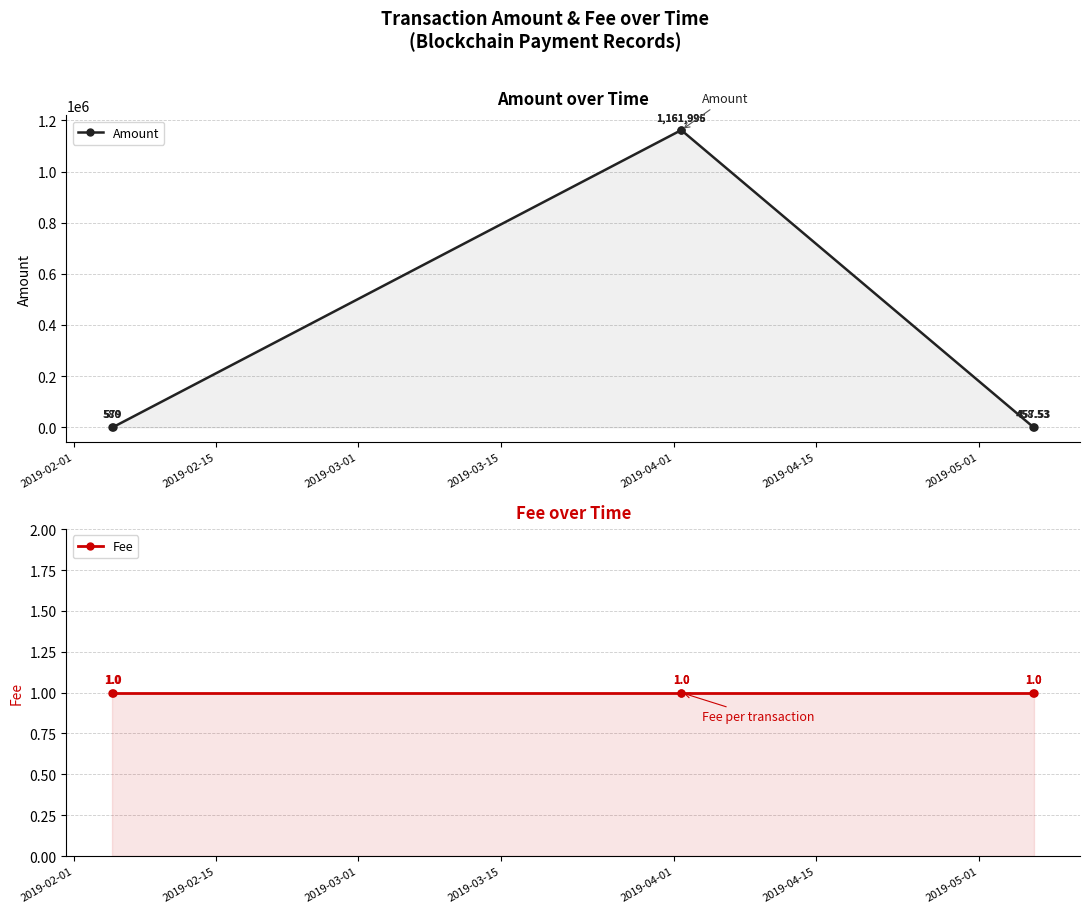

How many distinct data groups are displayed?

2